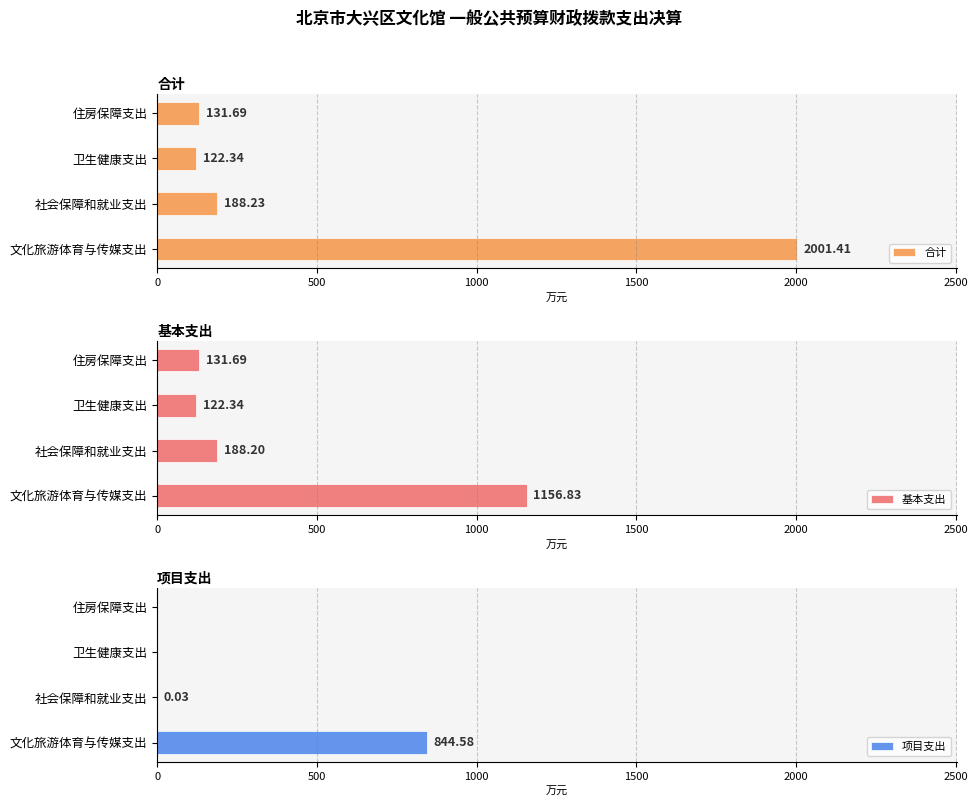

The value of 项目支出 at 文化旅游体育与传媒支出 is 516.0. True or false?

False